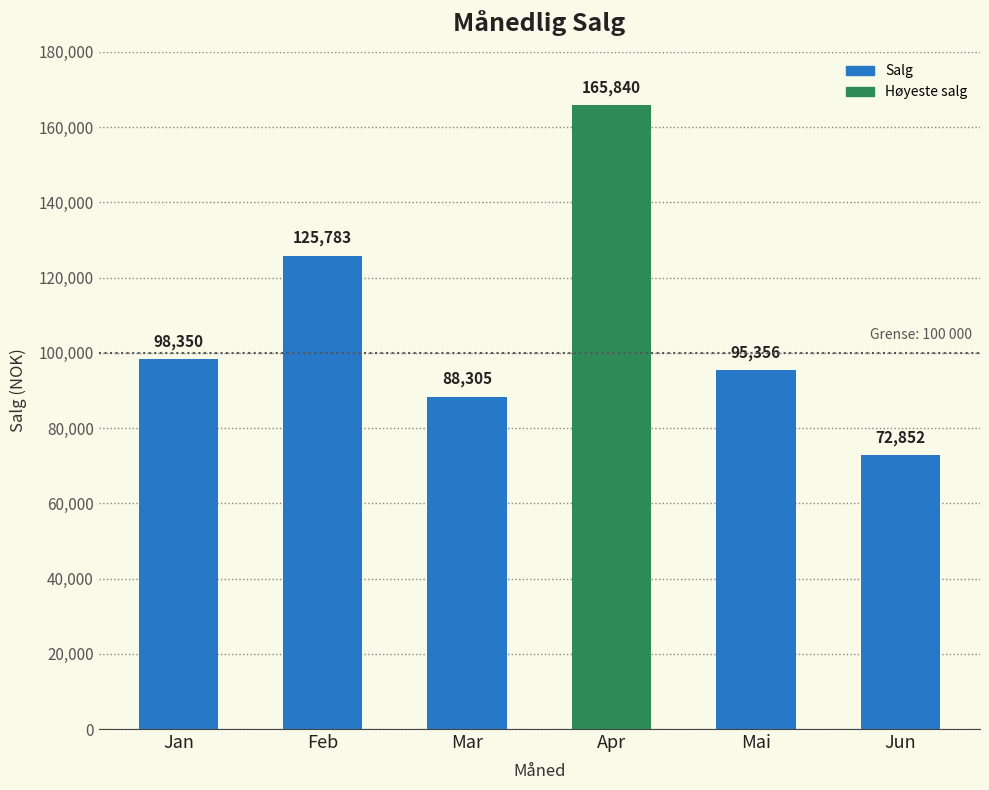

Where is the data nearest to the value 119346?

Feb